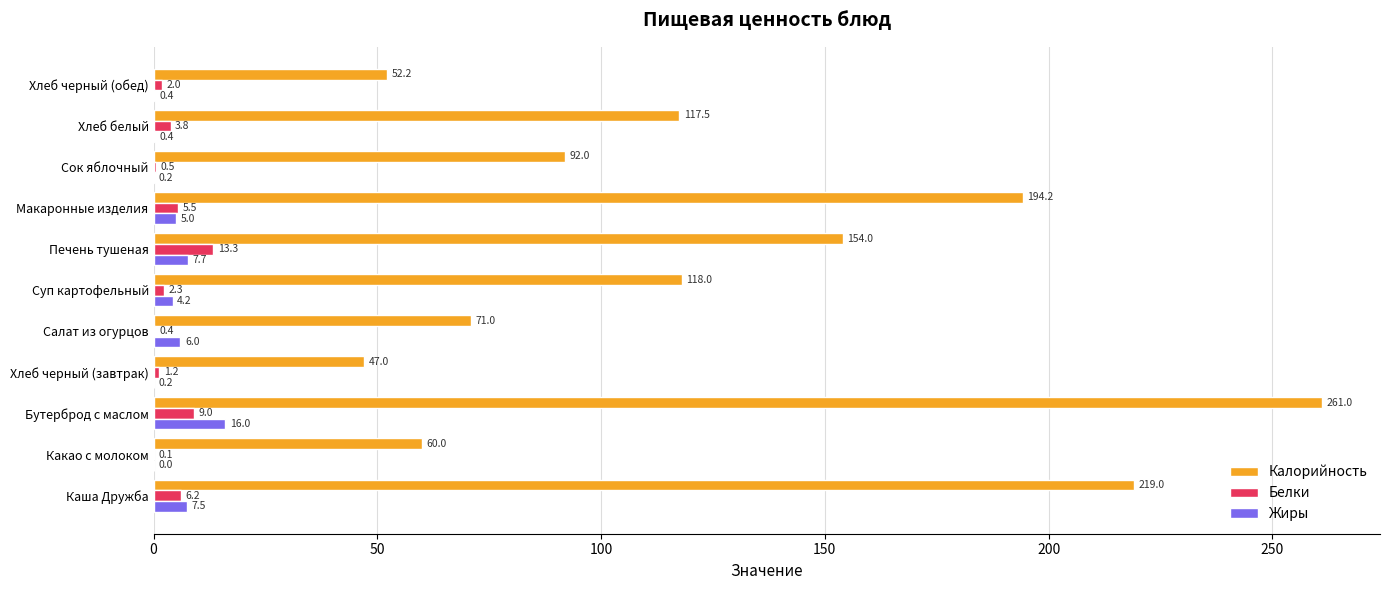

How many values in Жиры are above zero?

10